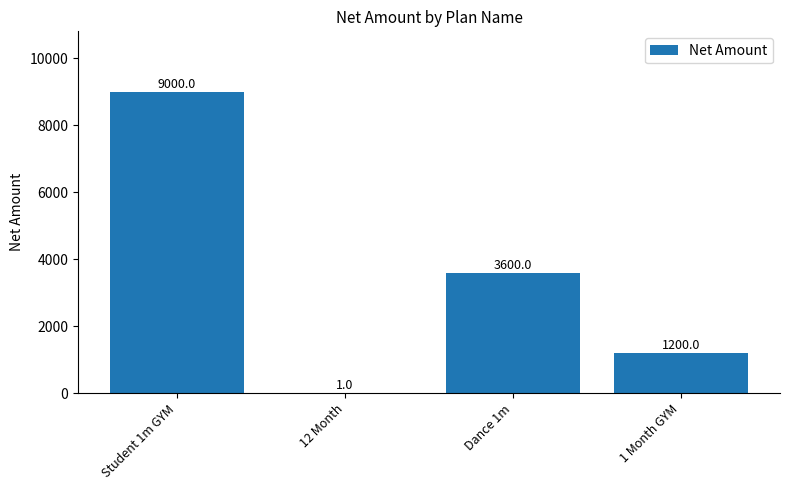

The chart shows a value of 1670 at Dance 1m. True or false?

False